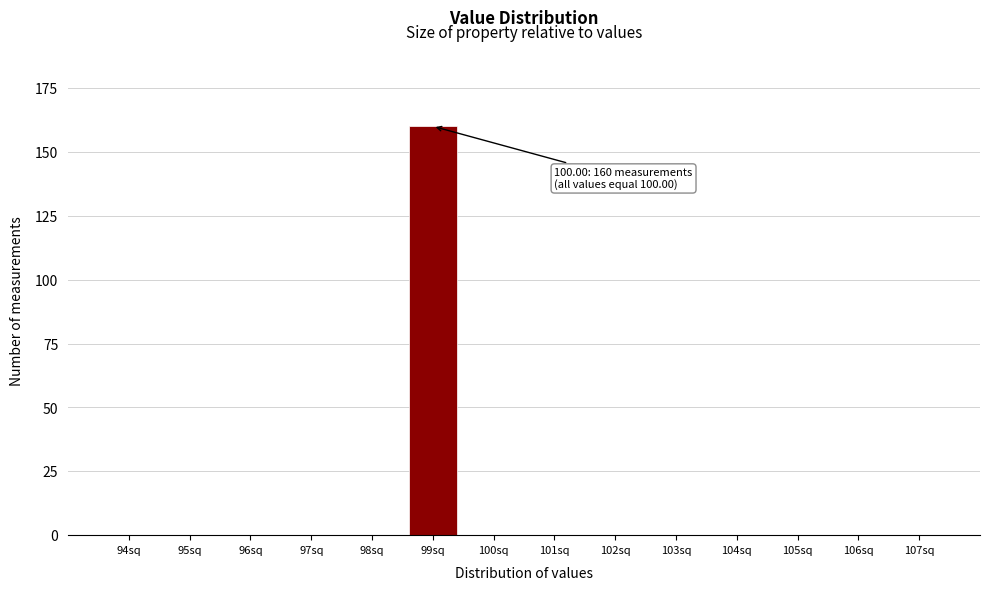

Reading left to right, extract all data points from this chart.

94sq=0	95sq=0	96sq=0	97sq=0	98sq=0	99sq=160	100sq=0	101sq=0	102sq=0	103sq=0	104sq=0	105sq=0	106sq=0	107sq=0